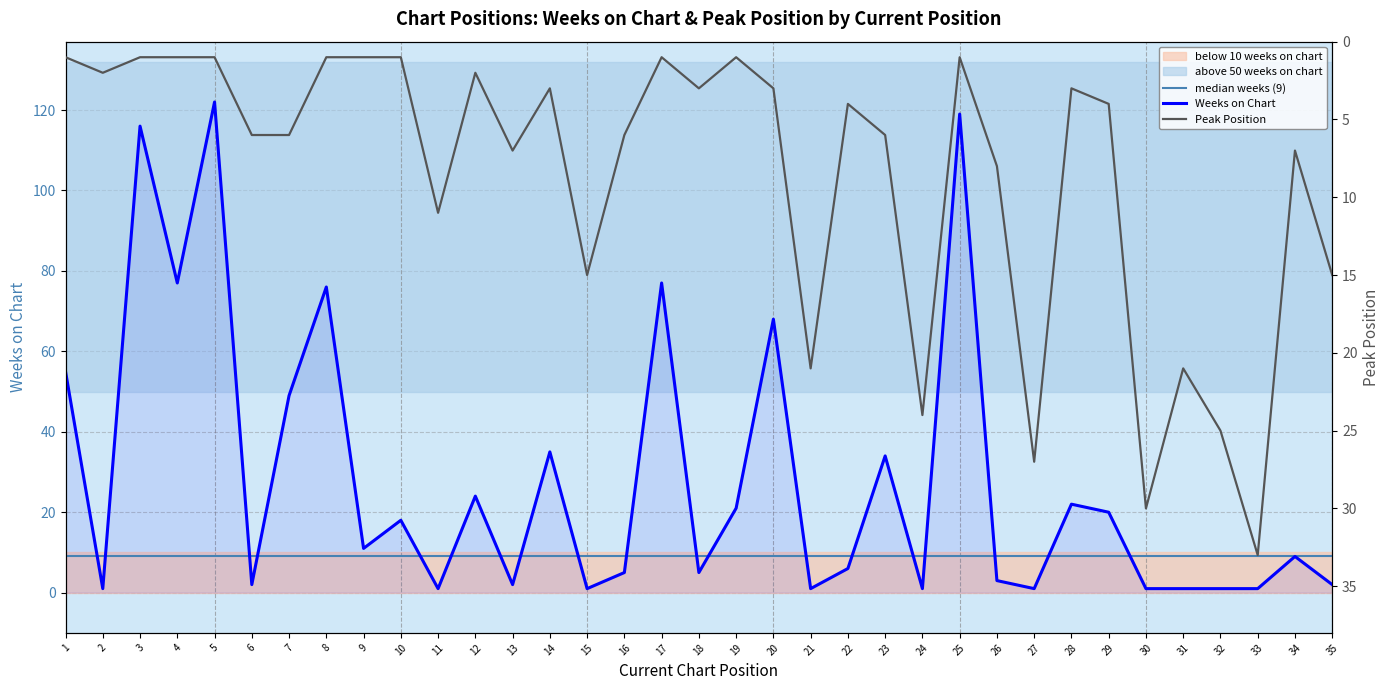

At 29, list the series in order from largest to smallest.

Weeks on Chart, Peak Position